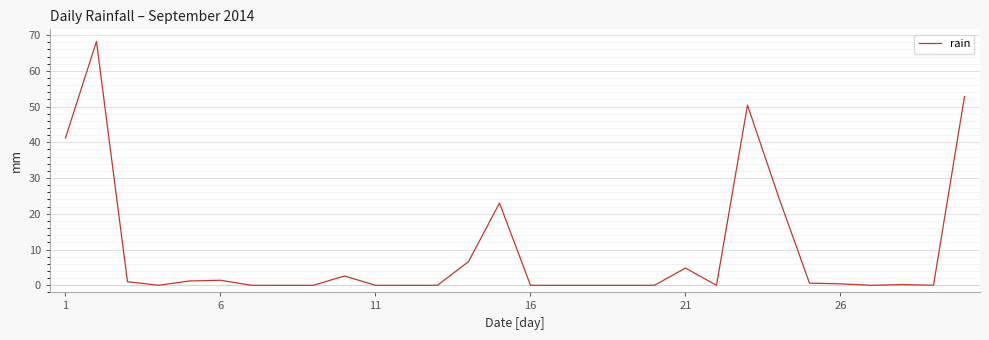

What is the sum of all values?

279.2